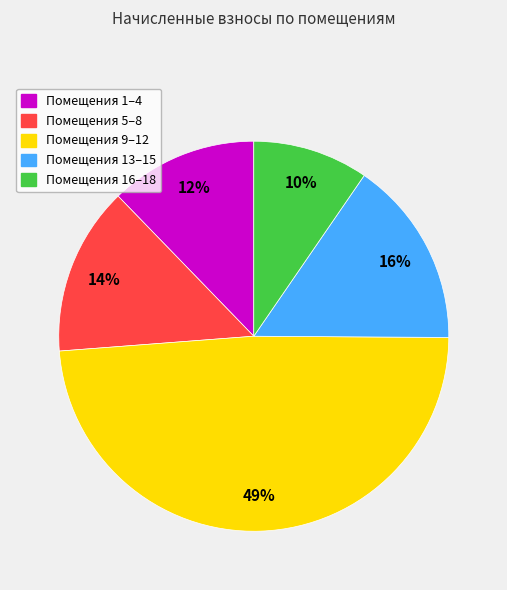

Is there any slice that represents more than half of the pie?

No